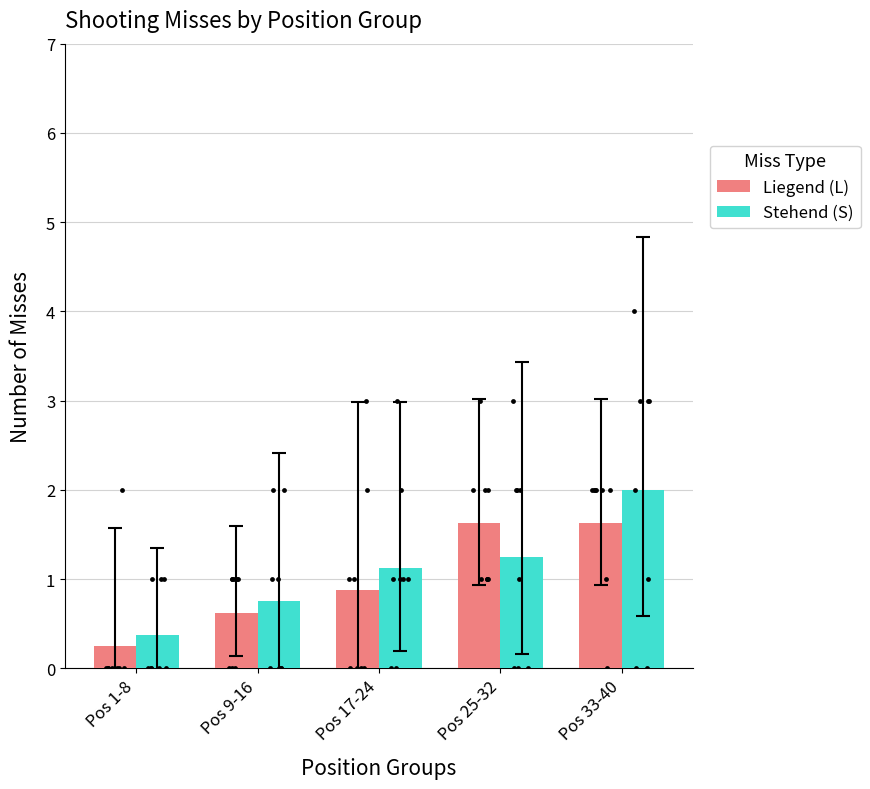

Which series has the largest Y range (max minus min)?

Stehend (S)